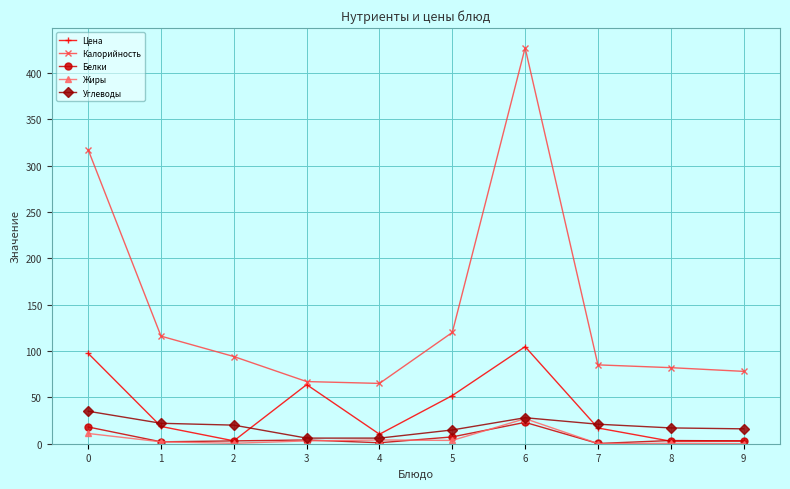

What value does the Цена series have at 3?

63.7